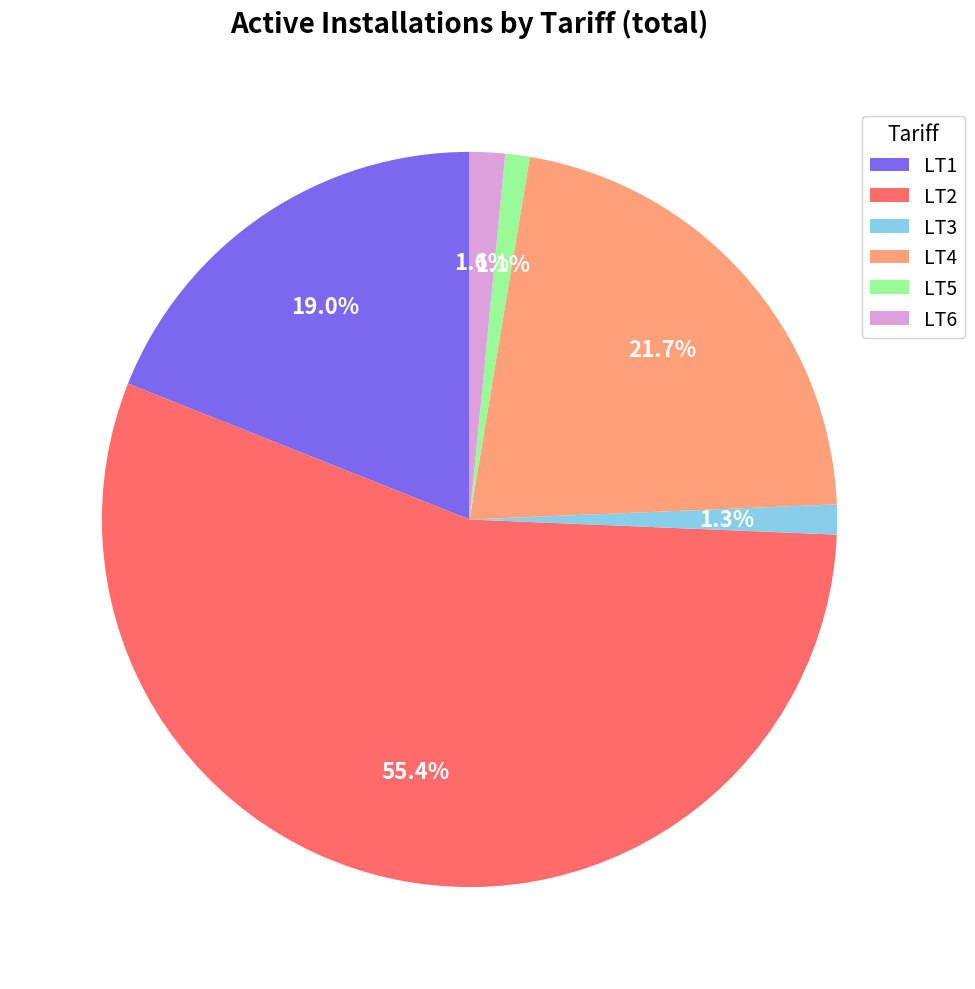

Between LT3 and LT4, which is larger?

LT4